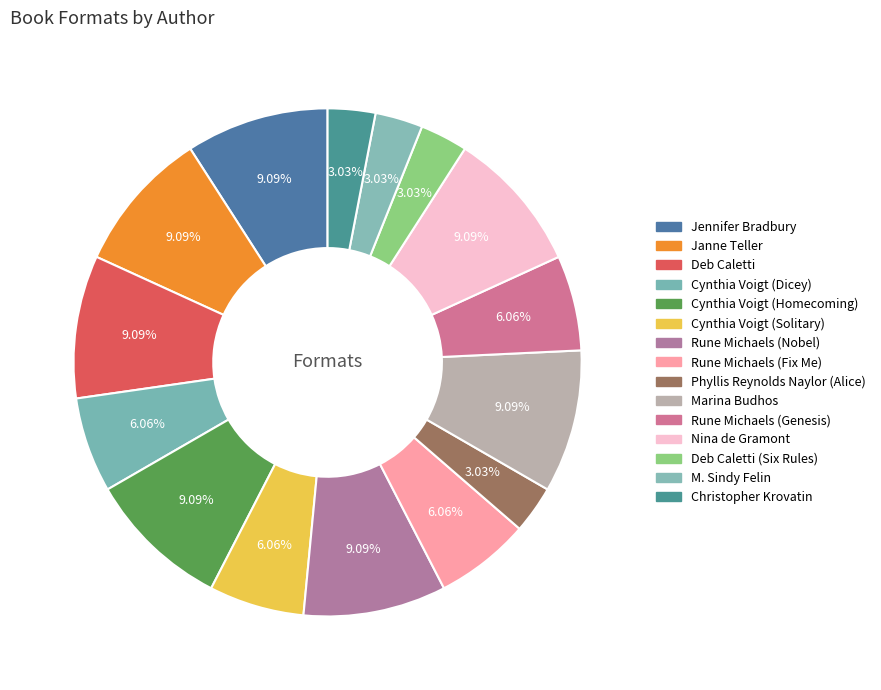

How many slices are in this pie chart?

15